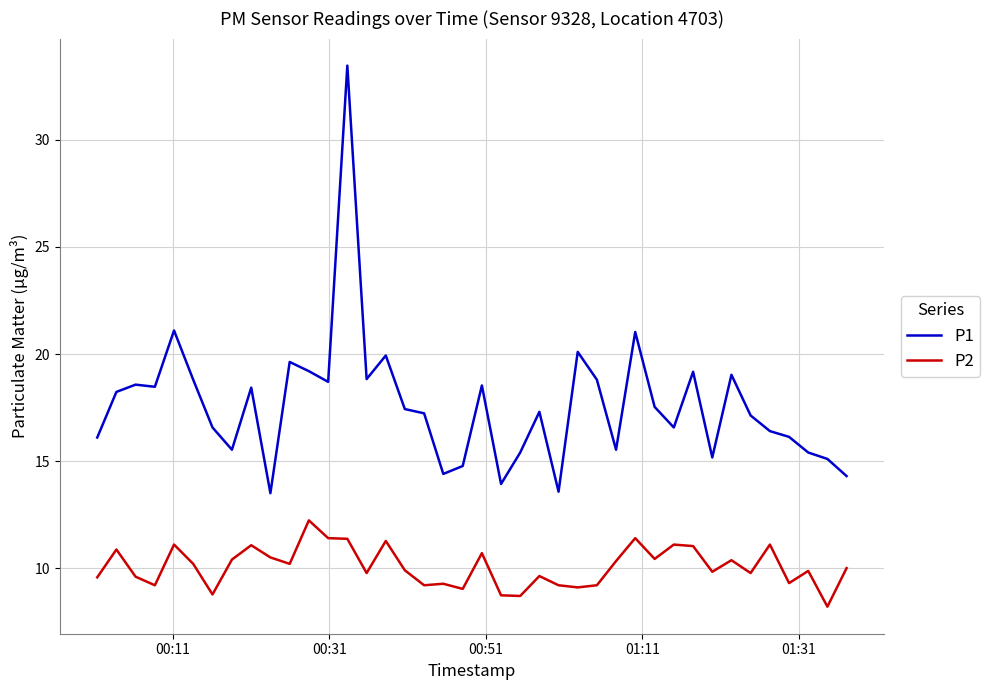

What is the smallest value displayed?

8.2